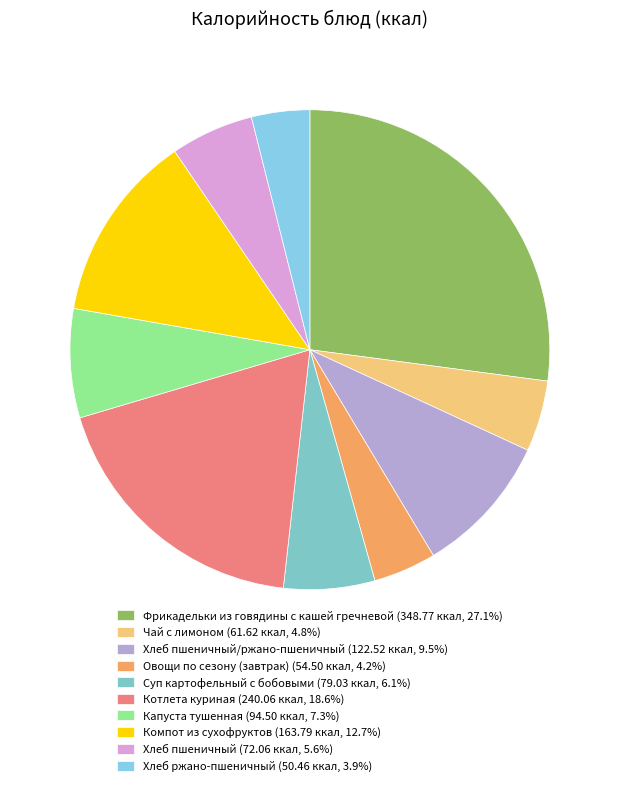

Which slice is the largest?

Фрикадельки из говядины с кашей гречневой